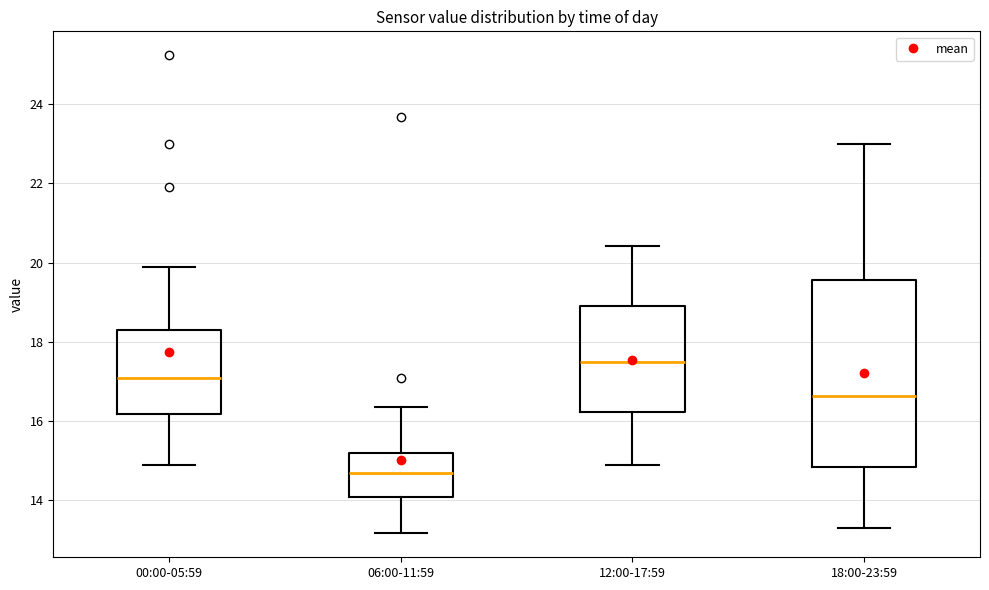

Which box is the tallest, from its lower edge to its upper edge?

18:00-23:59